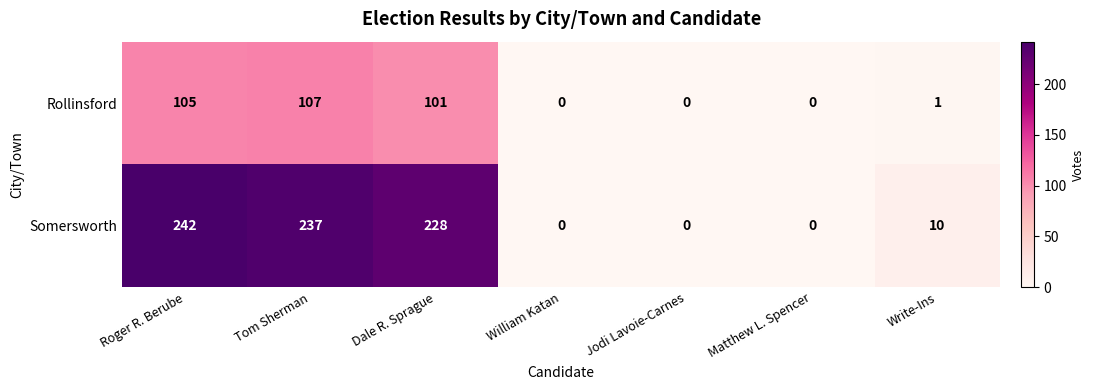

Which series has the largest range (max minus min)?

Somersworth